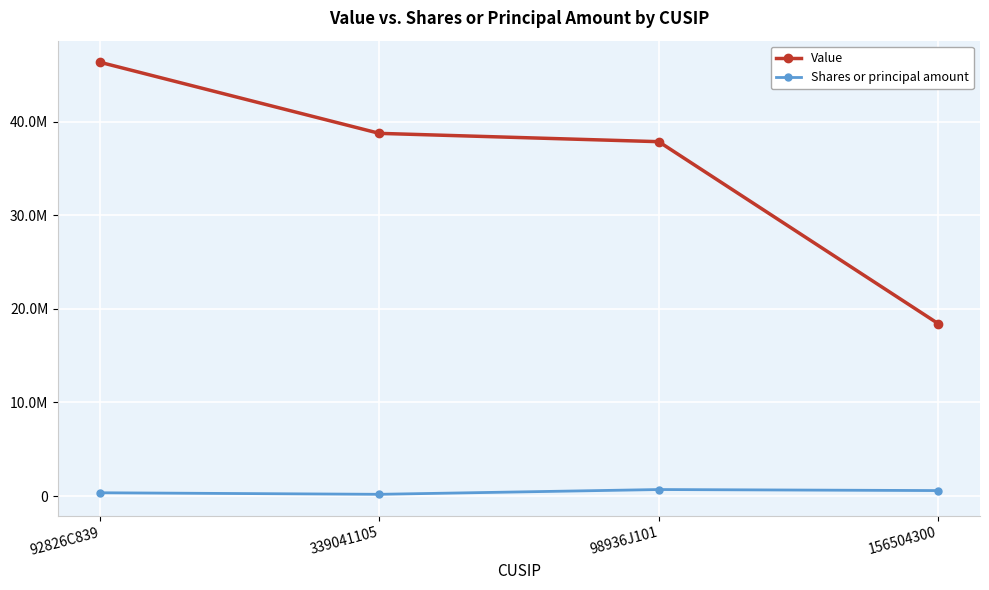

What are all the series names shown in the legend?

Value, Shares or principal amount